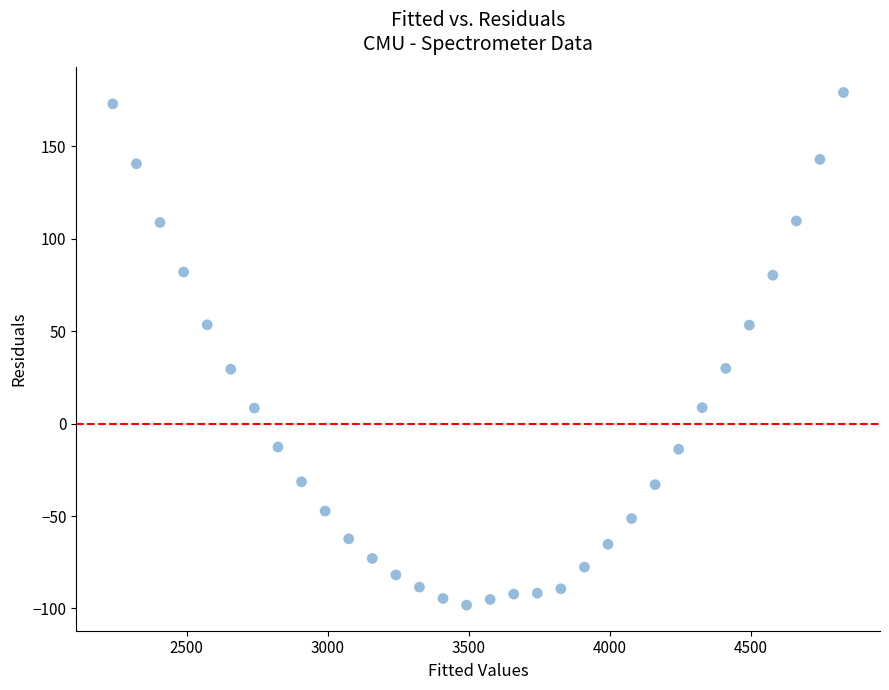

What is the range of Y values (max minus min)?

277.3